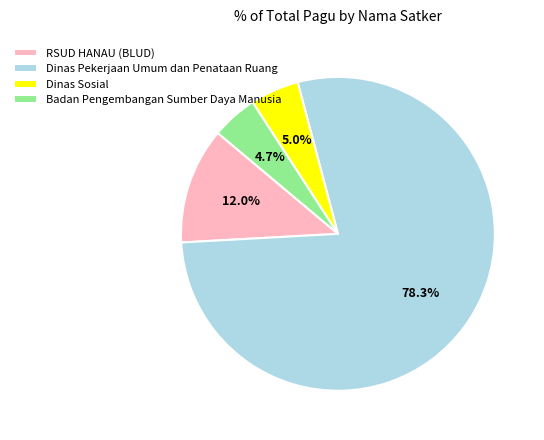

Does any single category account for the majority?

Yes